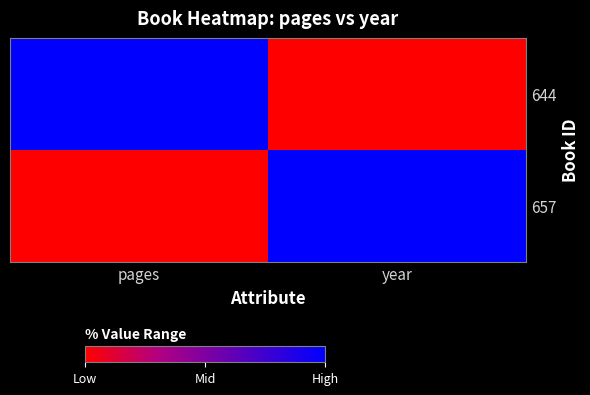

Reading right to left, what are all the values shown in this chart?

644: year=0	pages=1
657: year=1	pages=0